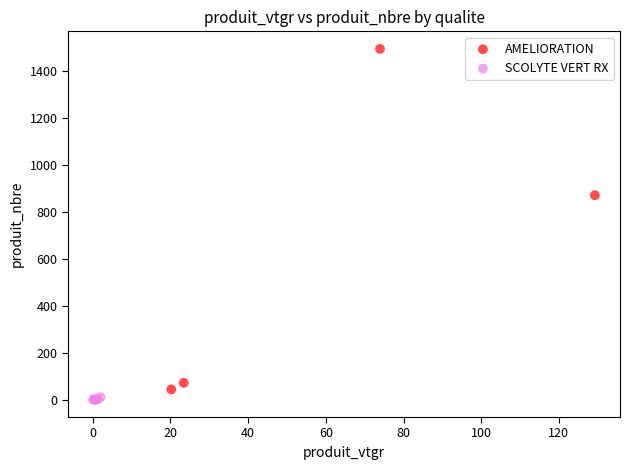

Which series has the widest spread of Y values?

AMELIORATION